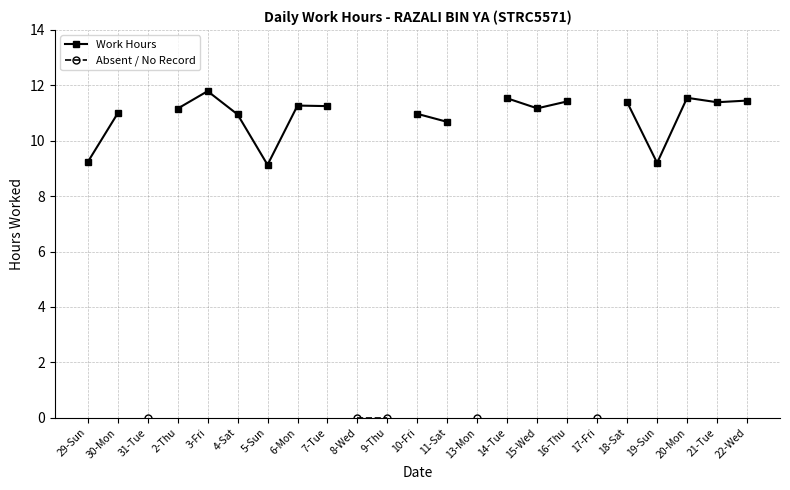

True or false: Work Hours and Absent / No Record cross at least once.

False